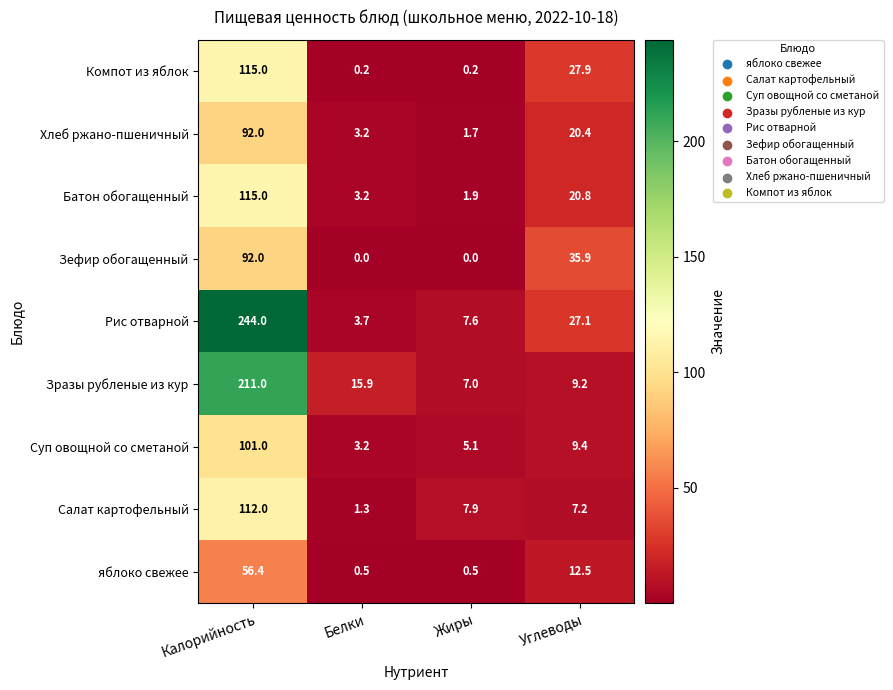

What is the difference between the highest and lowest values at Калорийность?

187.6